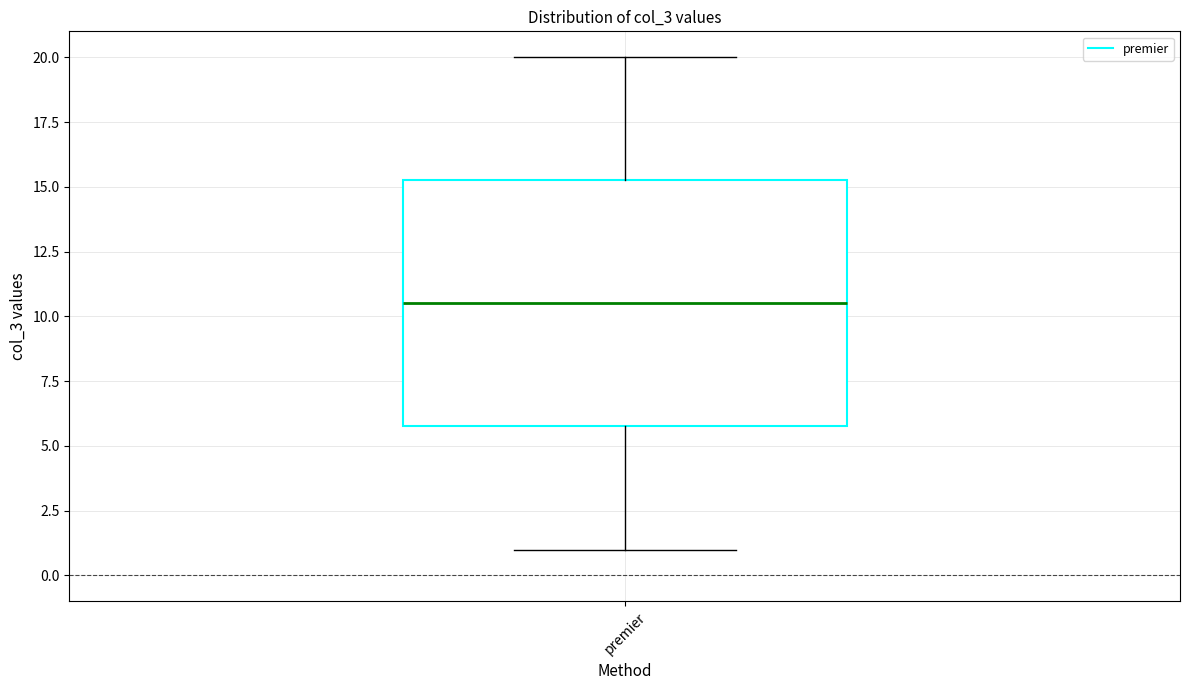

Transcribe this box plot: give where the median line is, the range the box spans, and where the two whiskers end, as read against the y-axis. The values are not printed on the chart, so give them approximately, as read against the axis.

median 10.5, box 6.0 to 15.5, whiskers 1.0 to 20.0